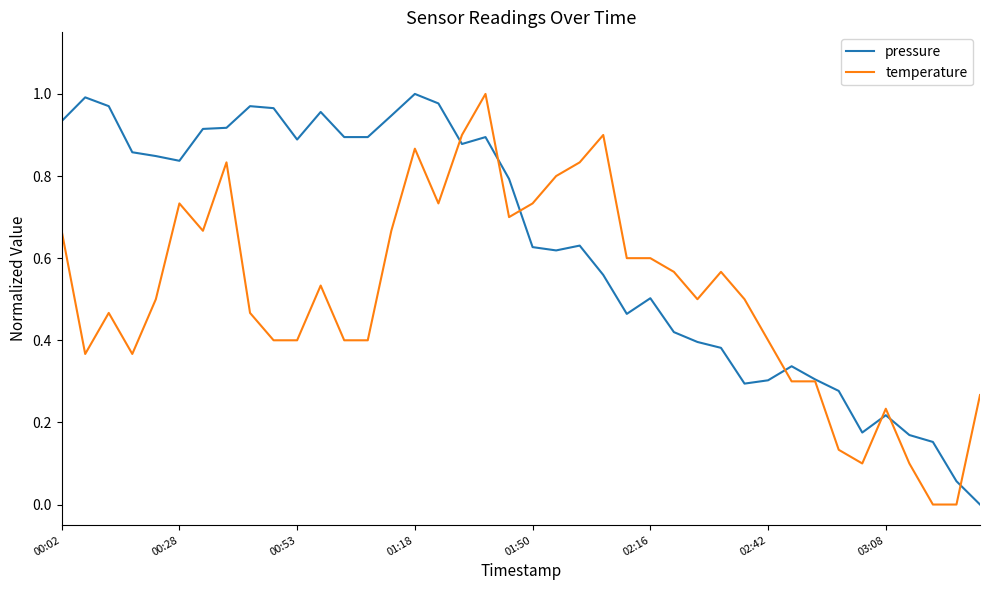

Which series has the largest total across all categories?

pressure